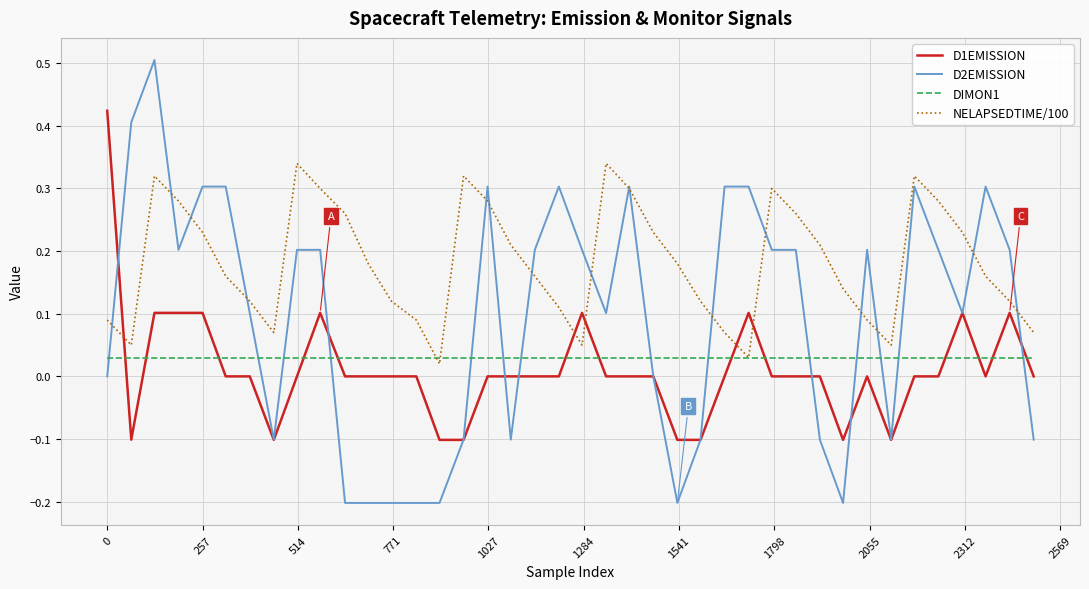

Which series has the largest total across all categories?

NELAPSEDTIME/100